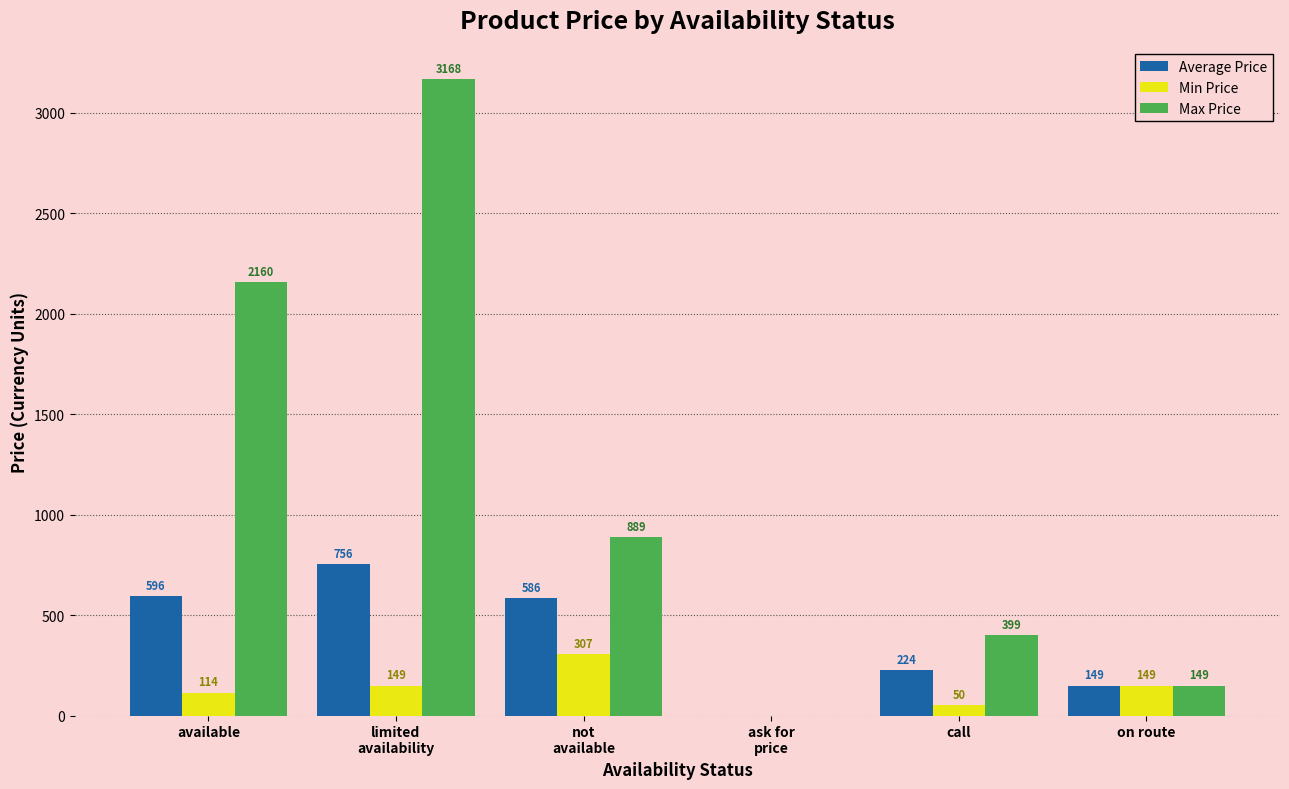

Is it true that Min Price equals 114.0 at available?

True